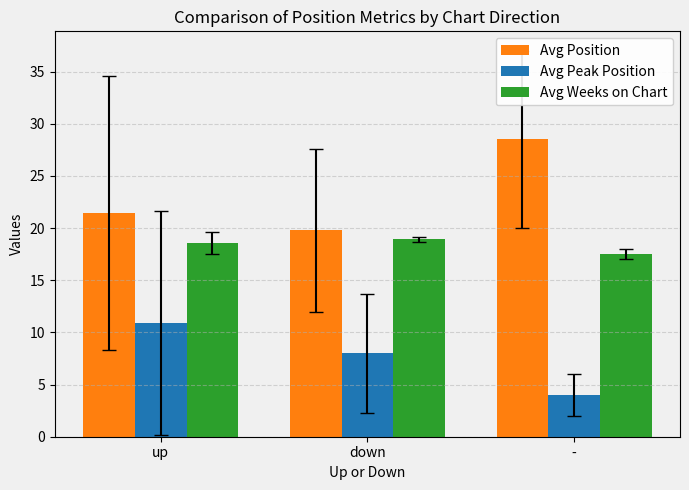

Are the bars horizontal?

No